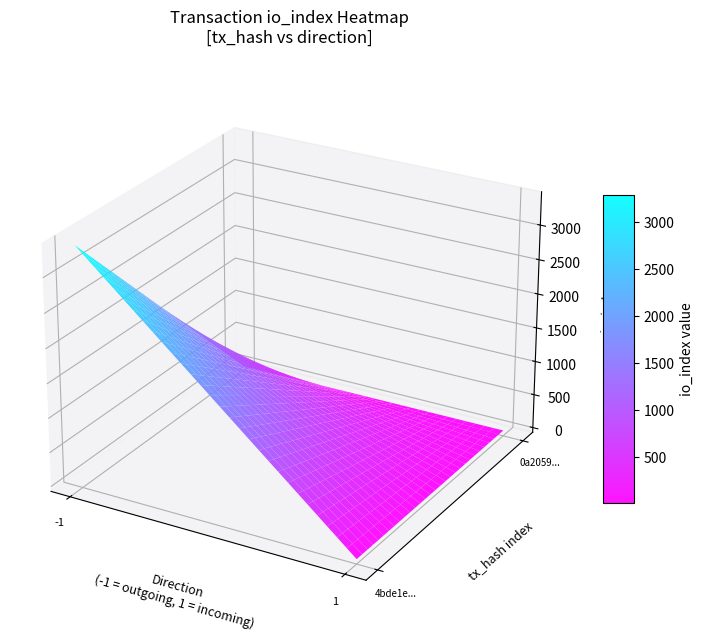

The 0a2059cb5aacc5fc90b8e177a786ed29b70d7bf series shows 18 at io_index. True or false?

False